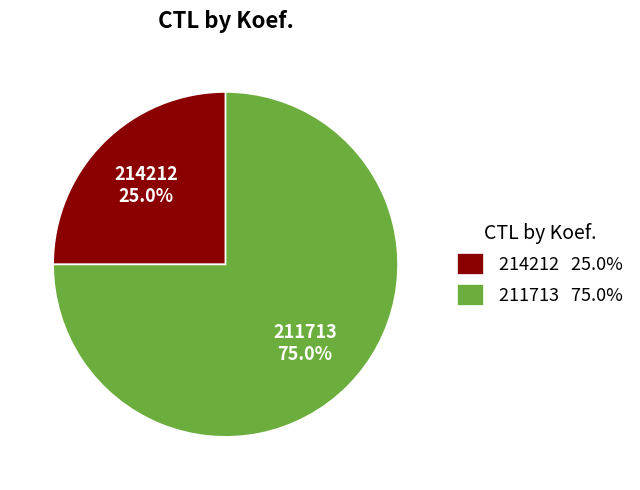

To the nearest percent, what is the average slice percentage?

50%